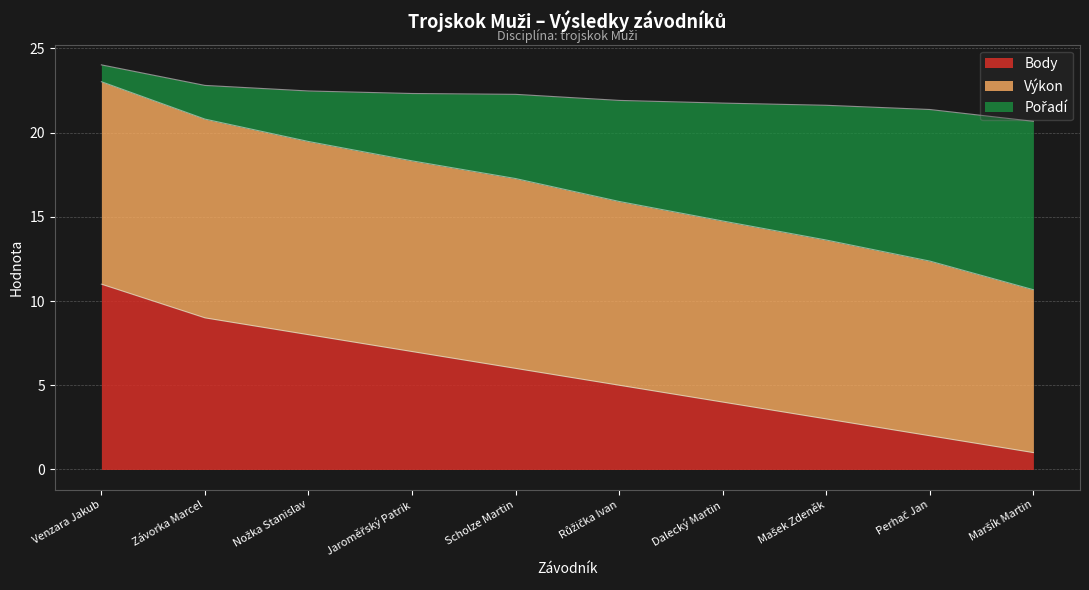

At which category does the chart reach its minimum across all series?

Maršík Martin